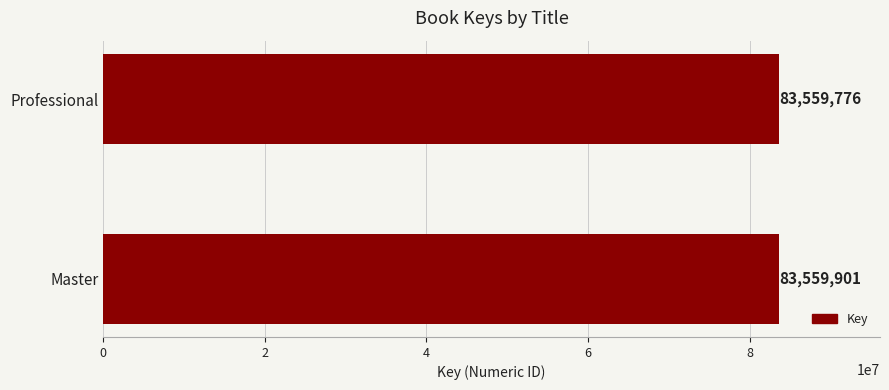

At which label is the value closest to 83559838?

Professional